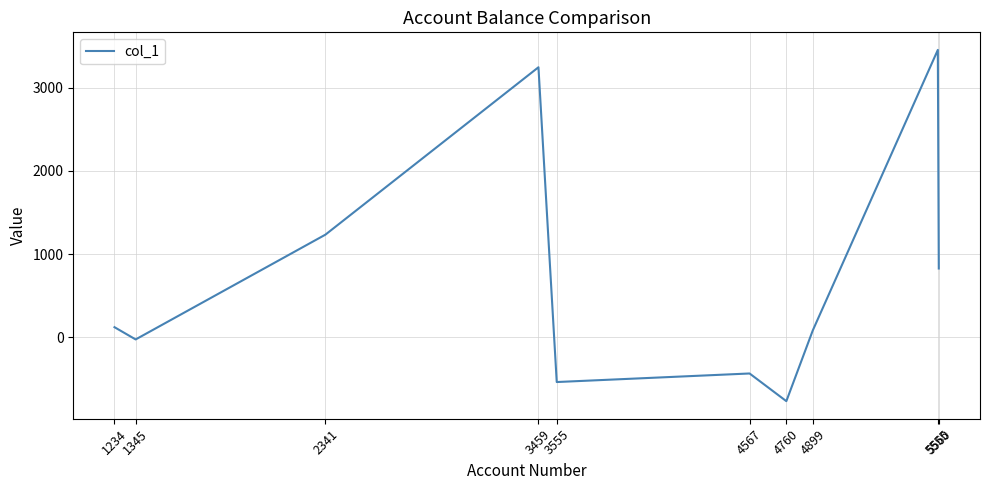

True or false: the data shows 828.4 at 5560.

True